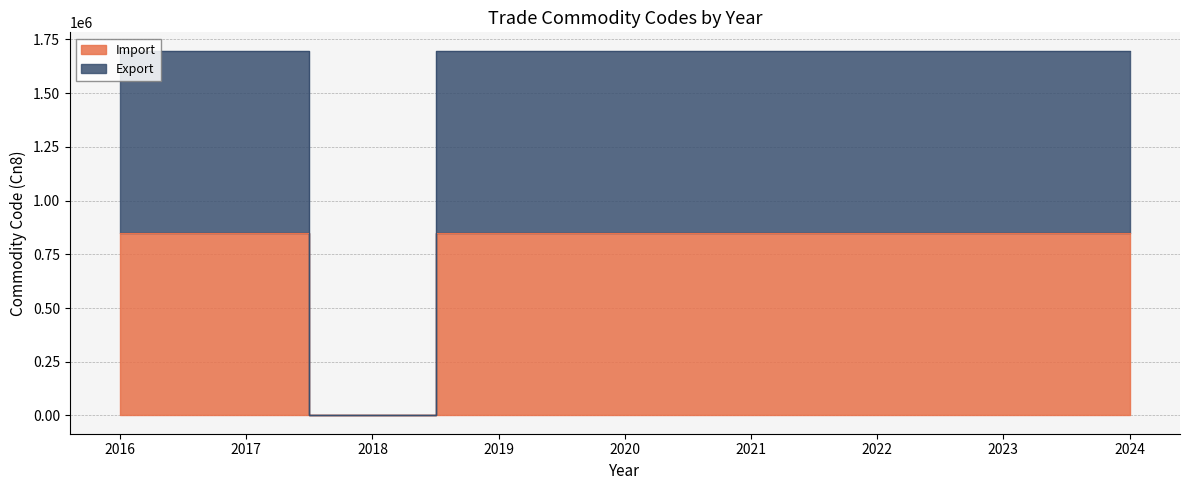

Which series changed the most between 2019 and 2023?

Export